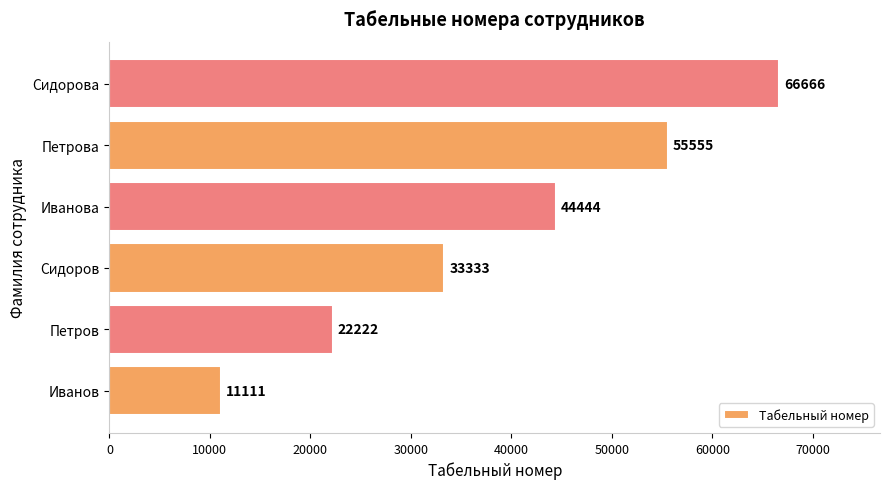

How many bars are there in total?

6